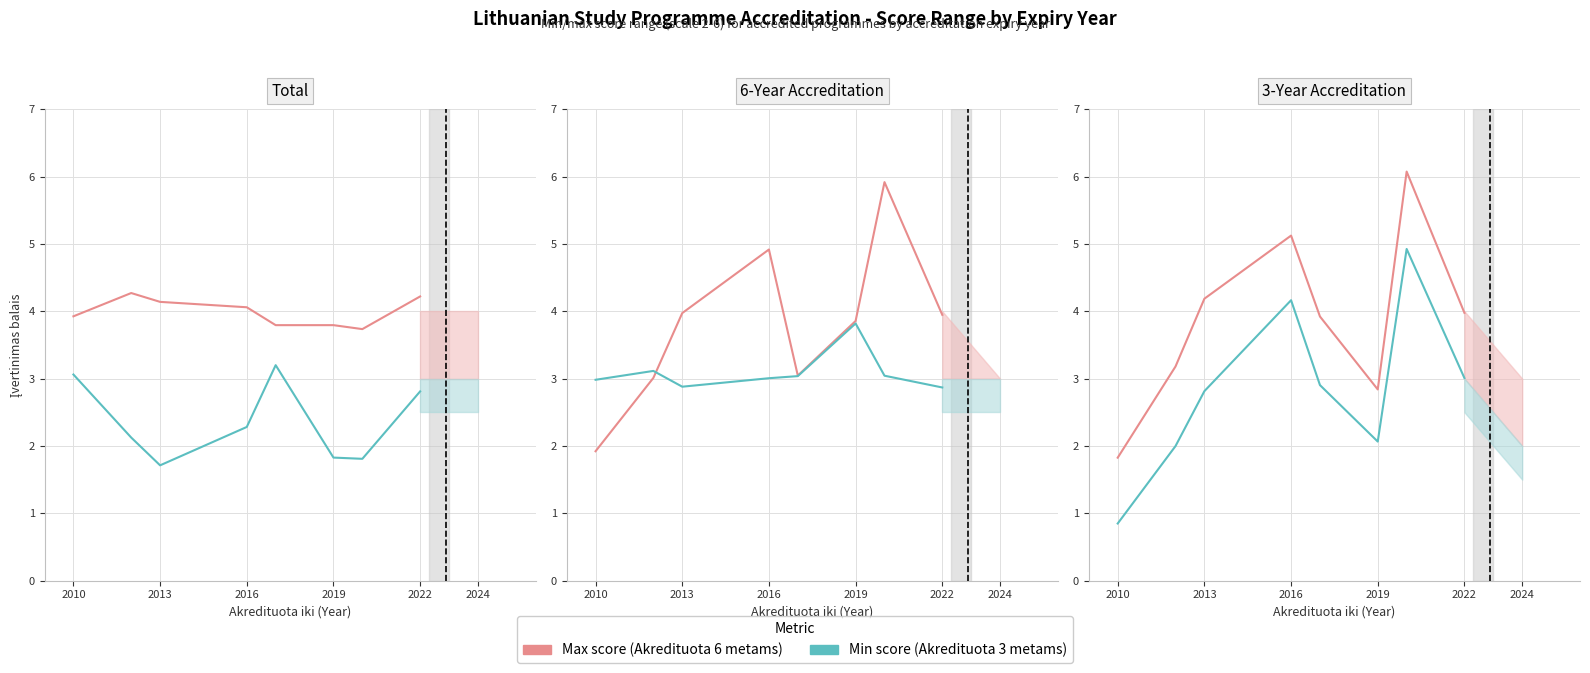

Which series has the widest spread of values?

Max score (Akredituota)